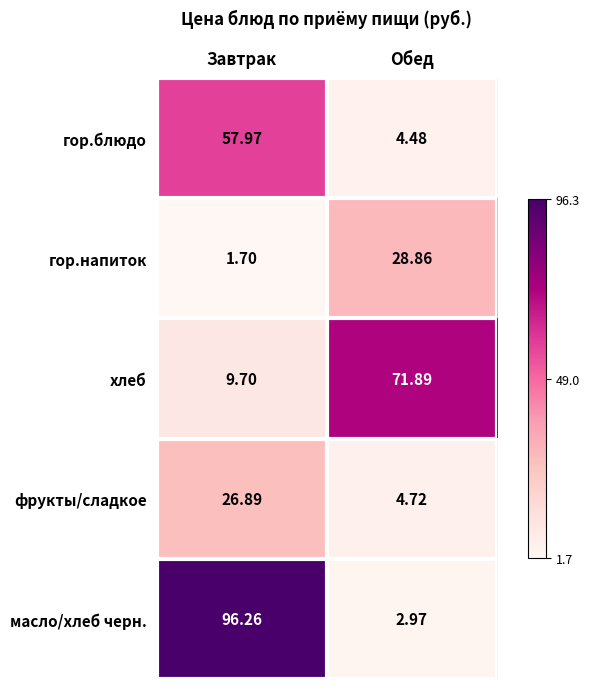

At which label does гор.напиток reach its peak?

Обед